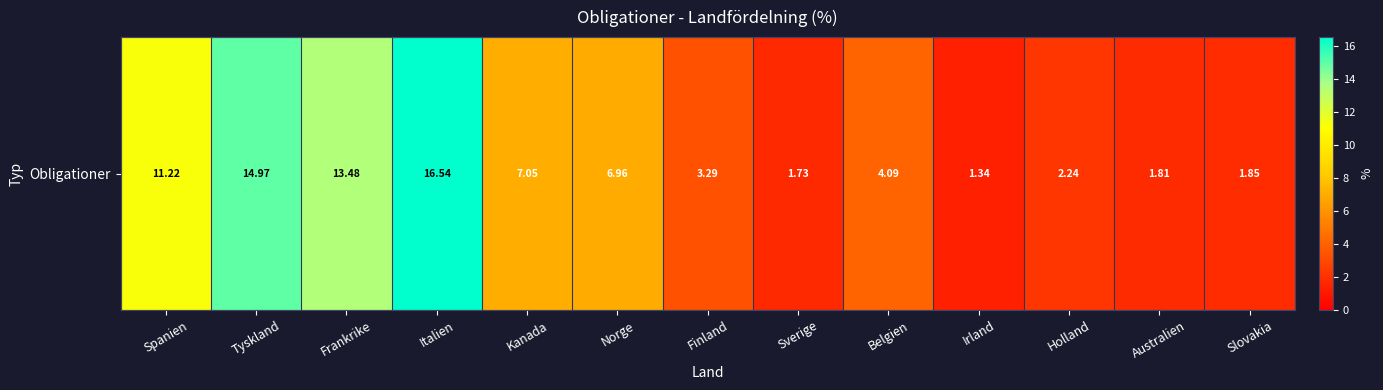

The chart shows a value of 11.2 at Spanien. True or false?

True